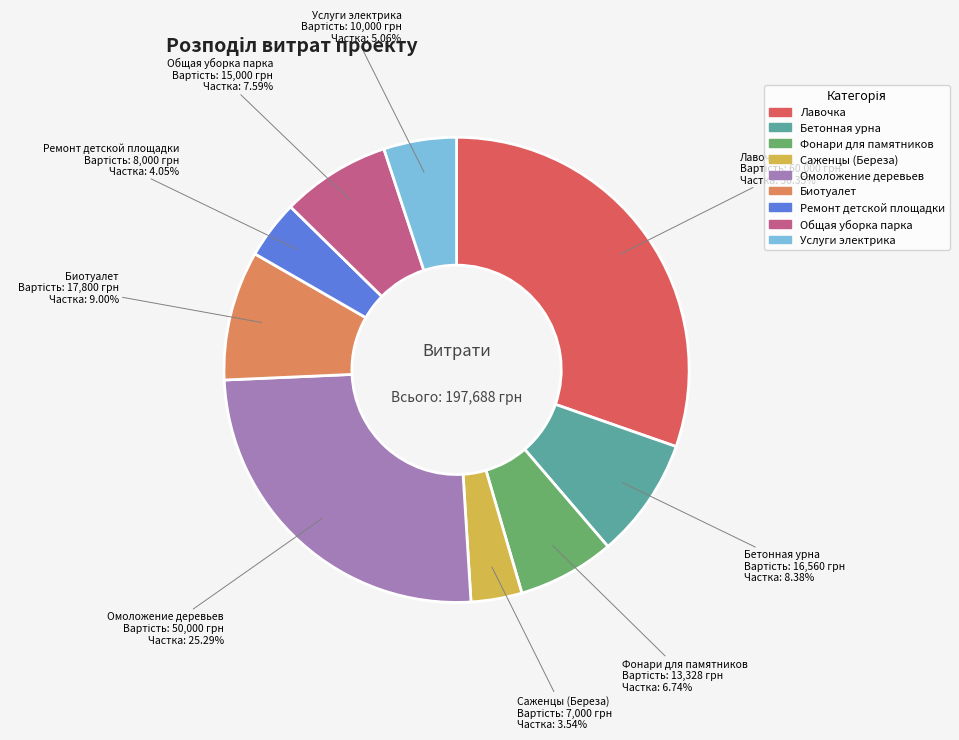

Between Саженцы (Береза) and Биотуалет, which is larger?

Биотуалет